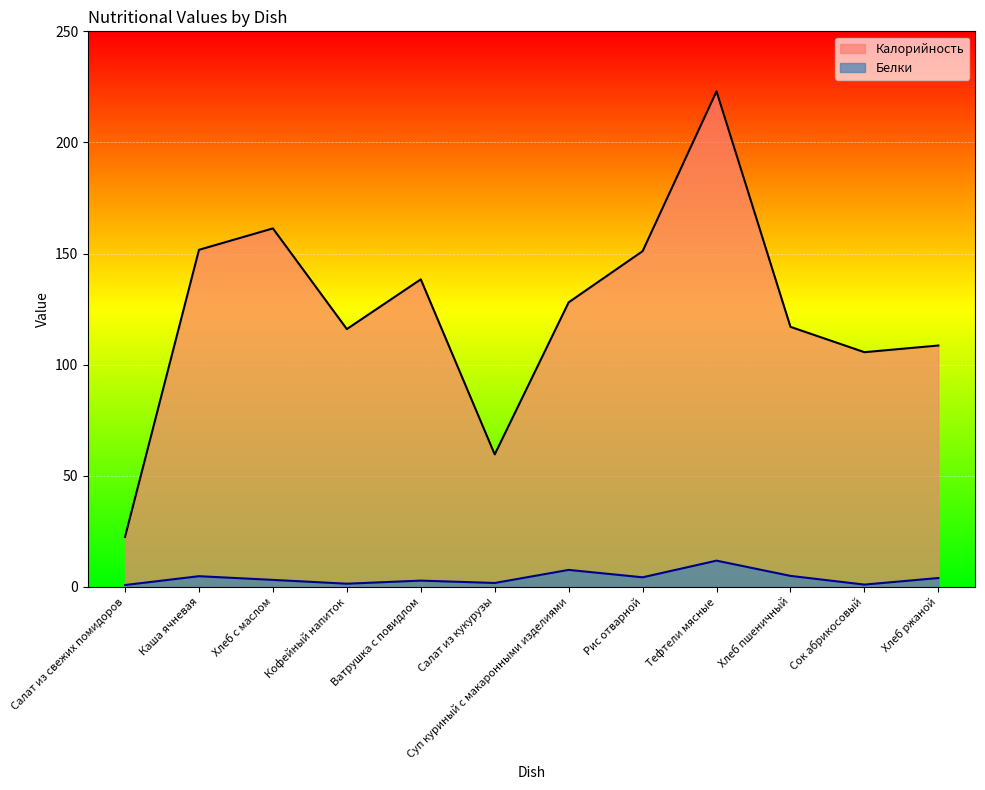

Does the chart display data point markers on the line(s)?

No